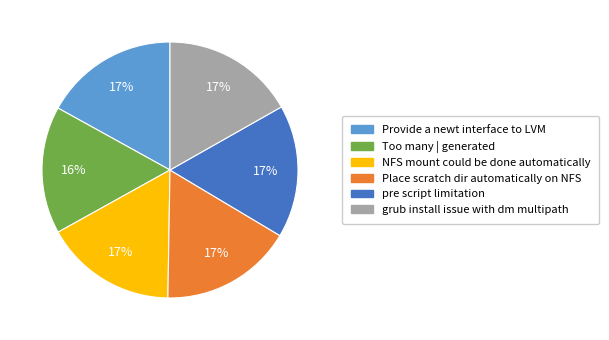

How many slices are in this pie chart?

6